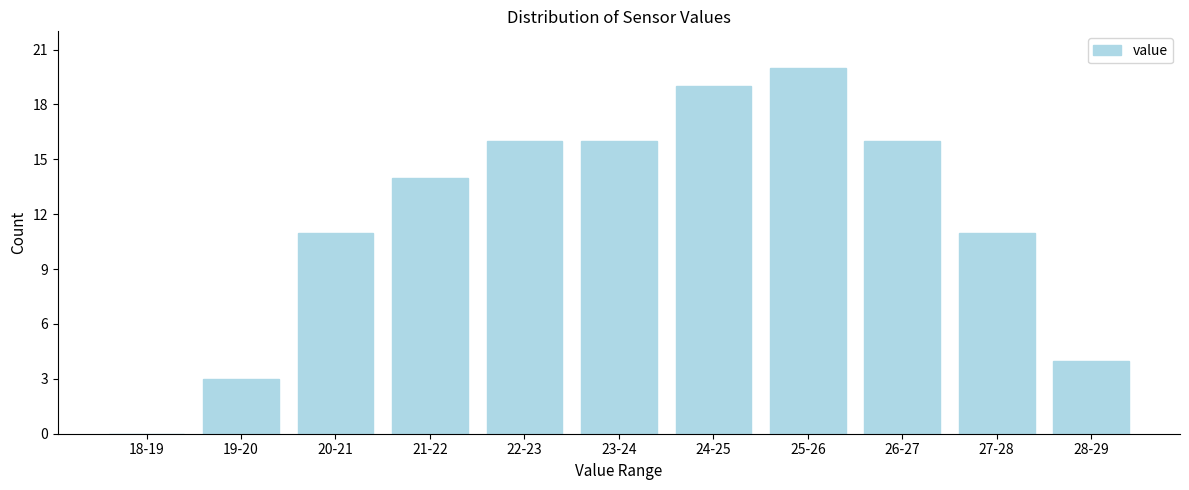

Reading right to left, transcribe all the data shown in this chart.

28-29=4	27-28=11	26-27=16	25-26=20	24-25=19	23-24=16	22-23=16	21-22=14	20-21=11	19-20=3	18-19=0